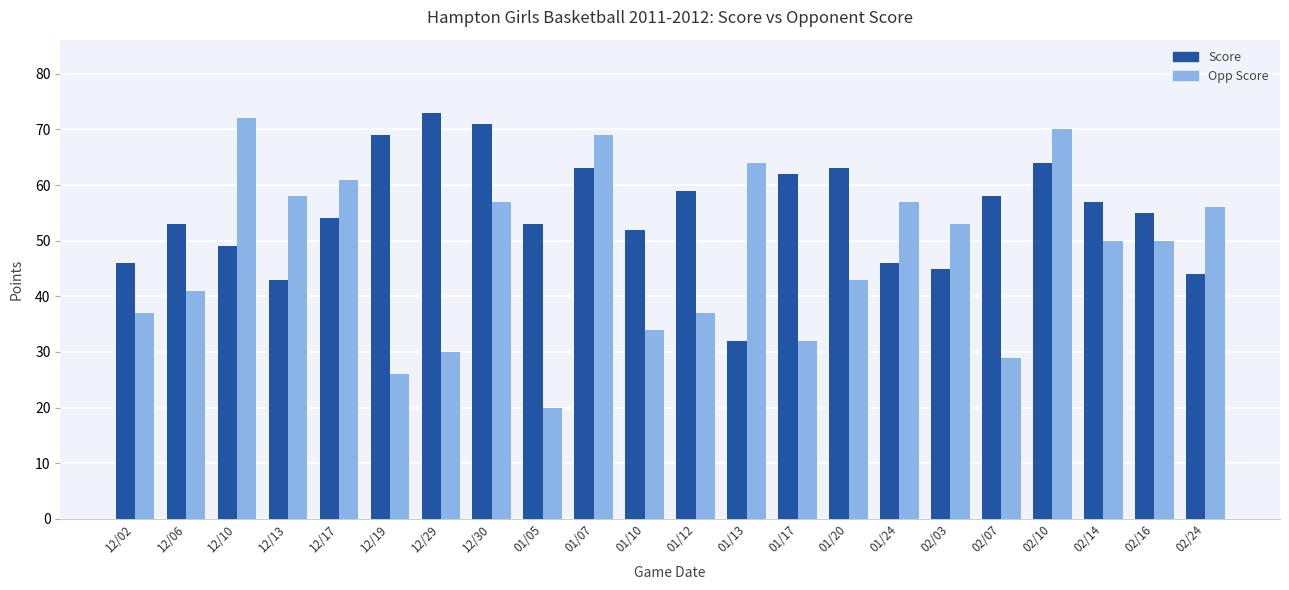

What is the total value across all series at 02/14?

107